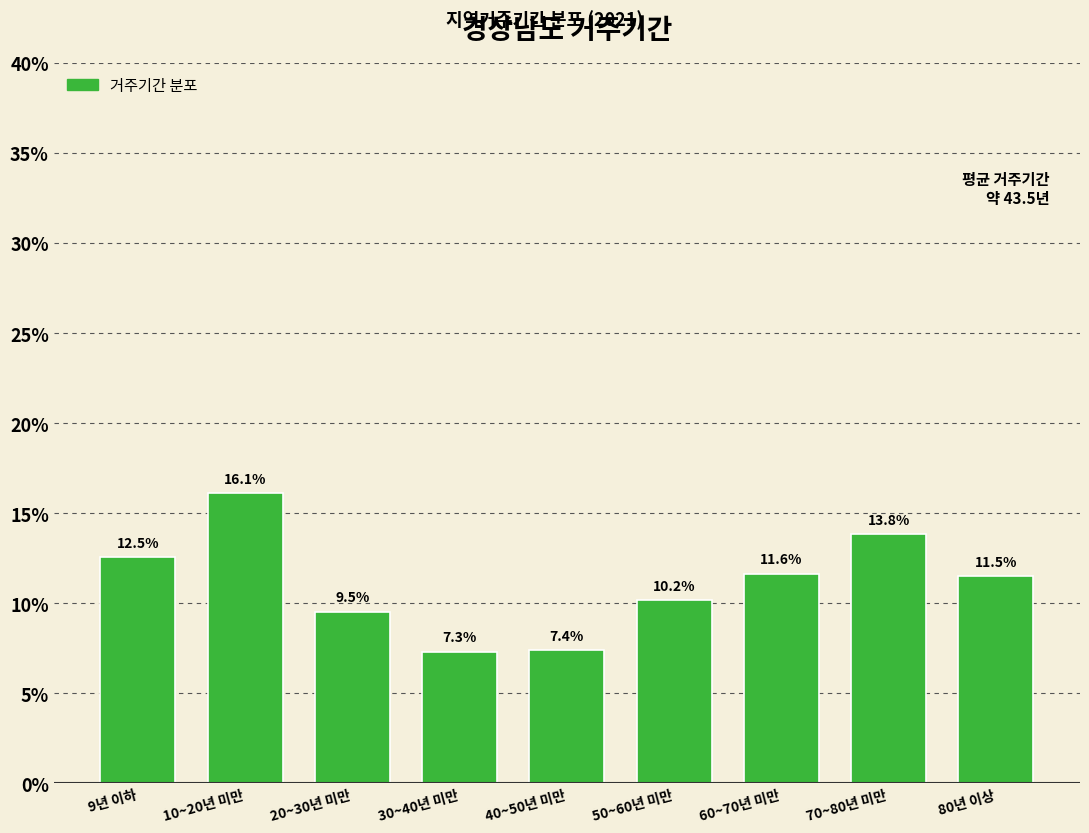

Reading left to right, list all the values displayed in this chart.

12.5	16.1	9.5	7.3	7.4	10.2	11.6	13.8	11.5